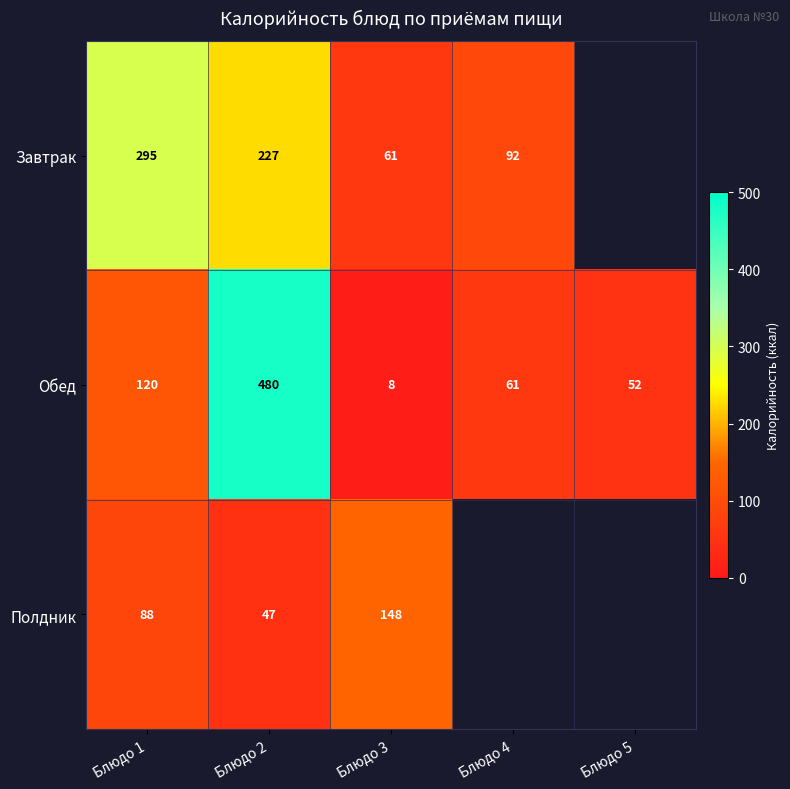

What is the difference between the highest and lowest values at Блюдо 1?

207